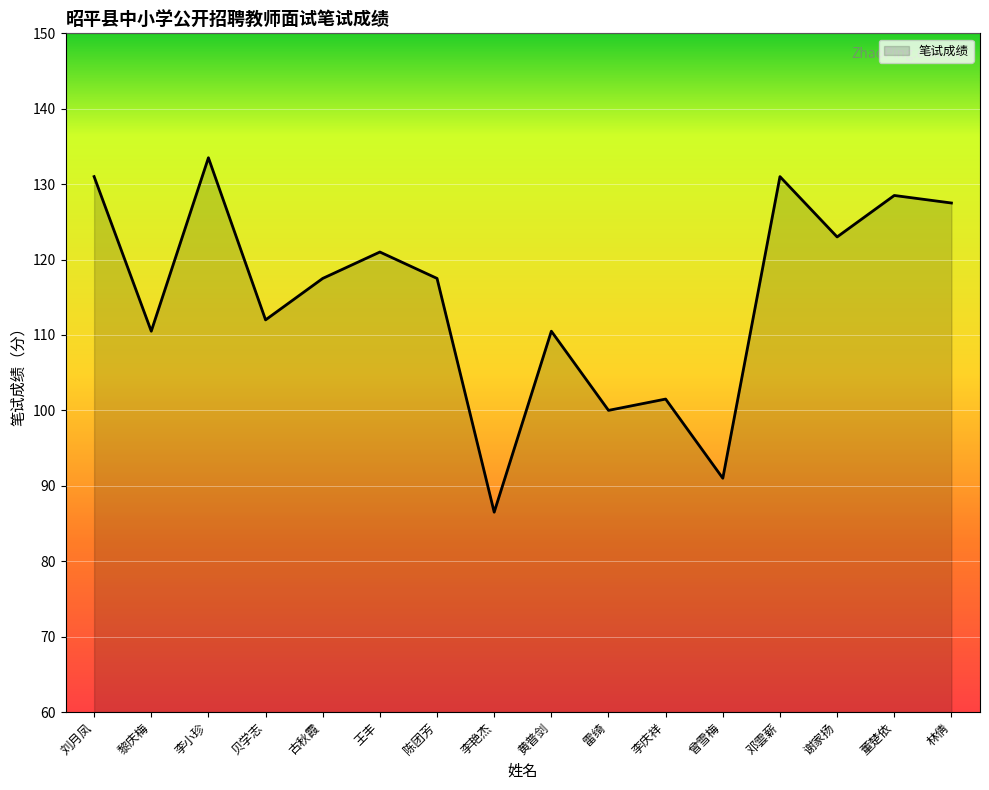

Read the value at 林倩.

127.5